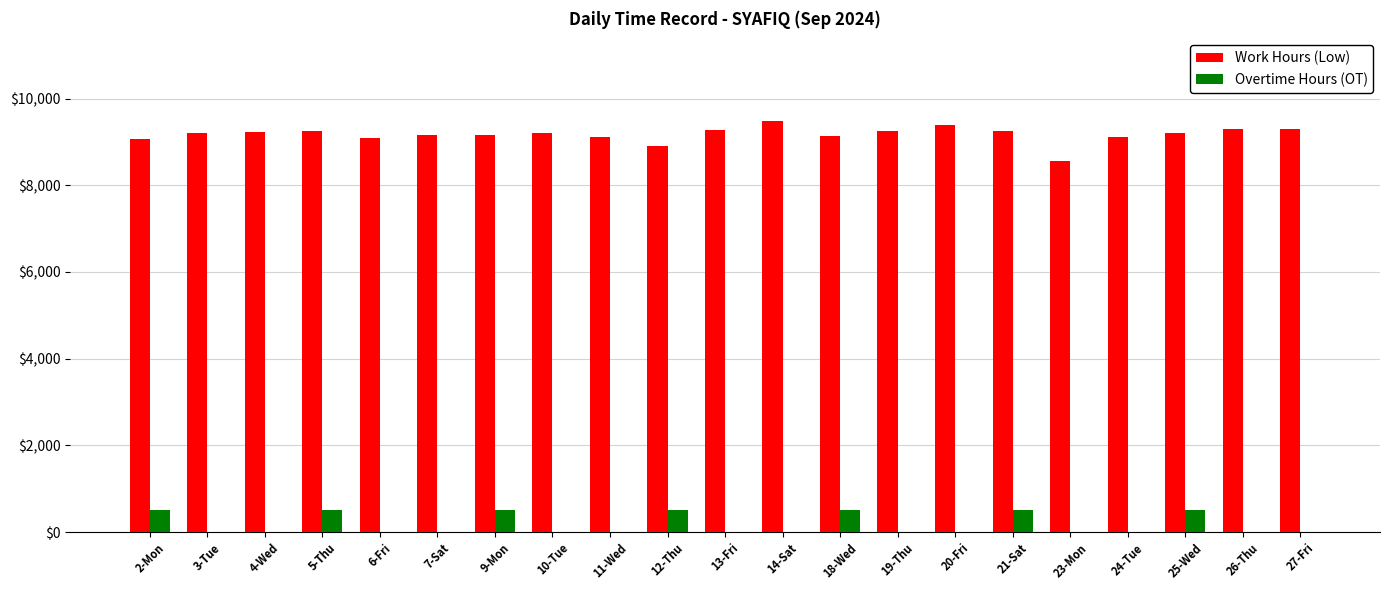

How many groups of bars are there?

21